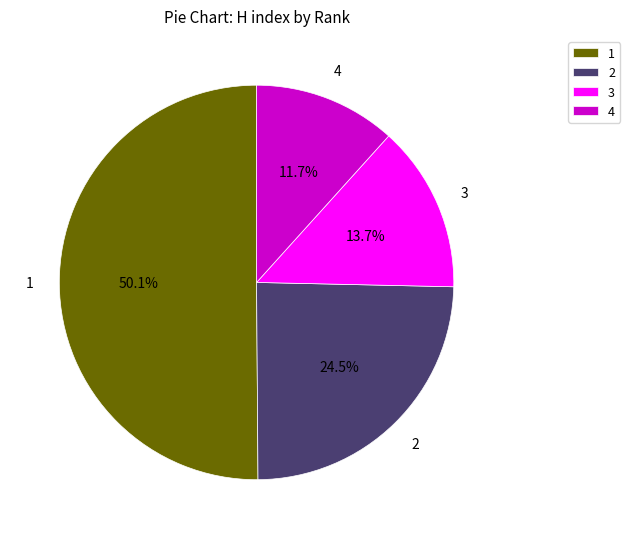

Which has a higher value, 2 or 1?

1